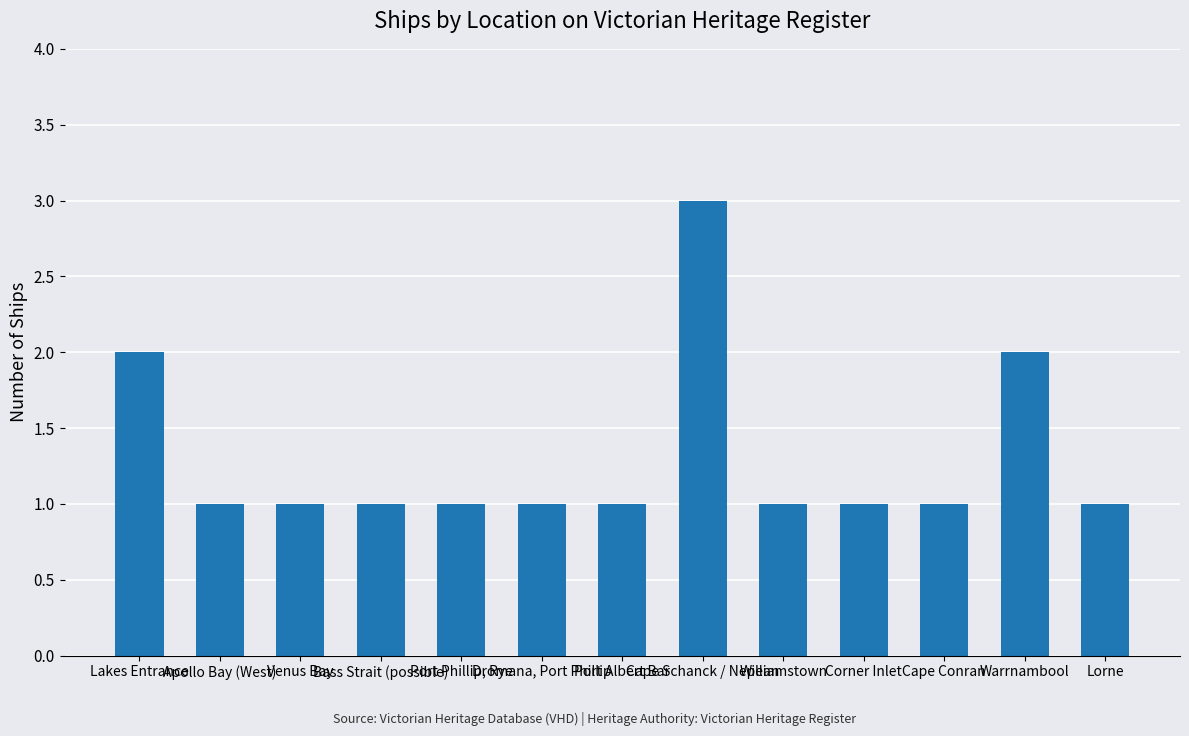

What is the sum of the values at Apollo Bay (West) and Lakes Entrance?

3